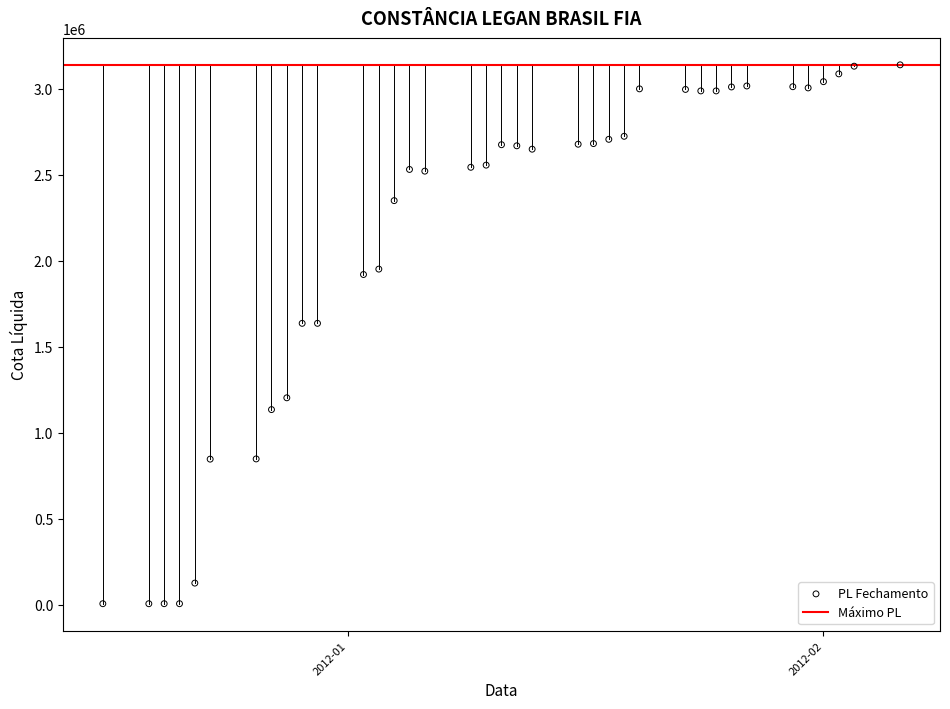

What is the range of X values (max minus min)?

52.0